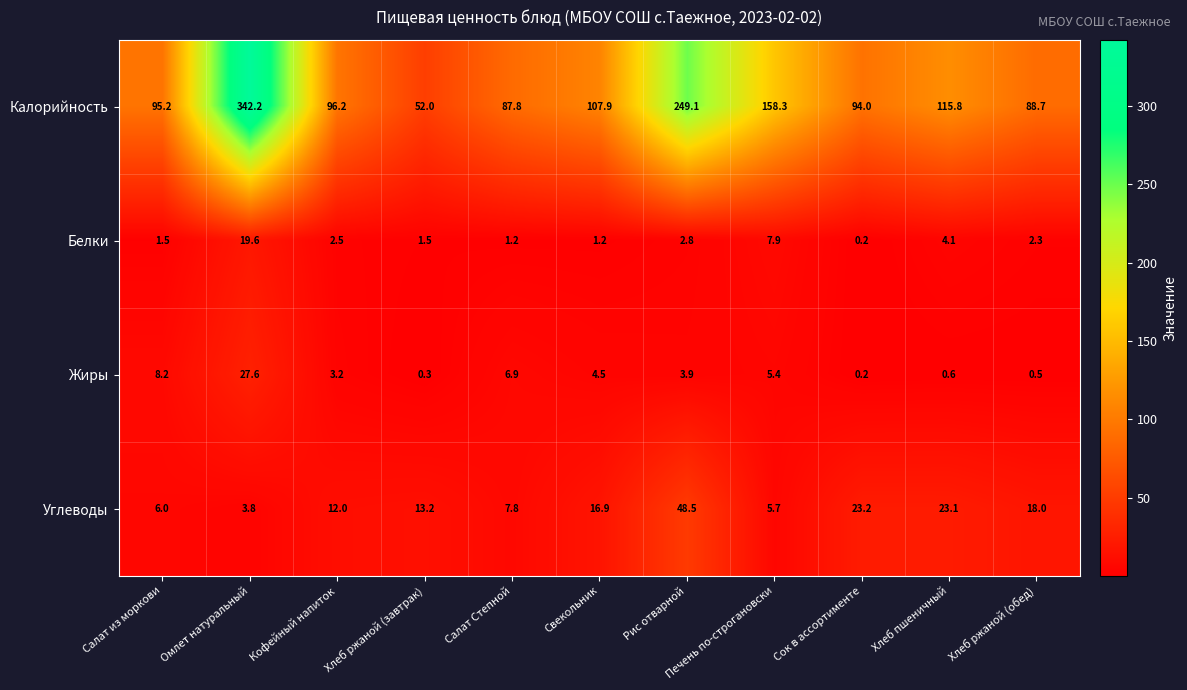

At how many categories does at least one series exceed 298?

1